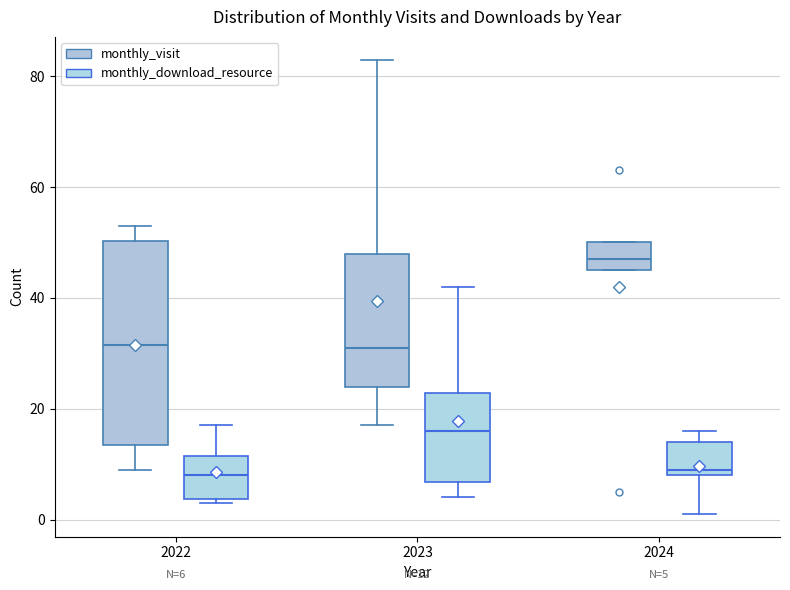

Which box is the tallest, from its lower edge to its upper edge?

2022 (monthly_visit)